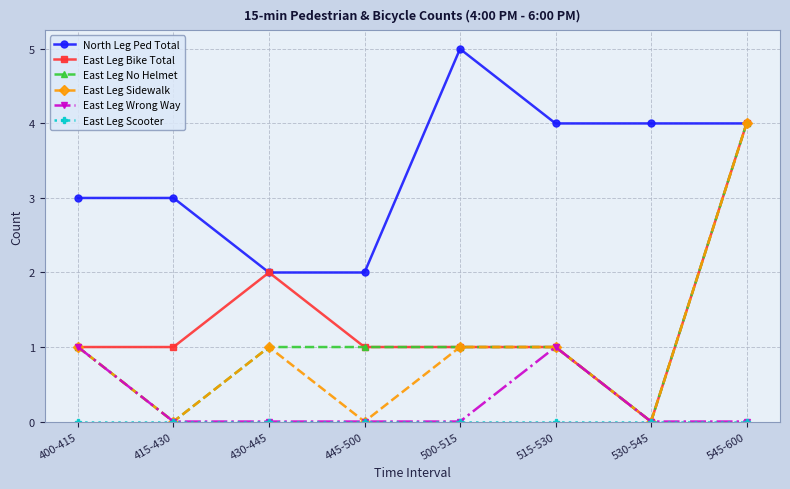

Is this an area chart (filled region under the line)?

No